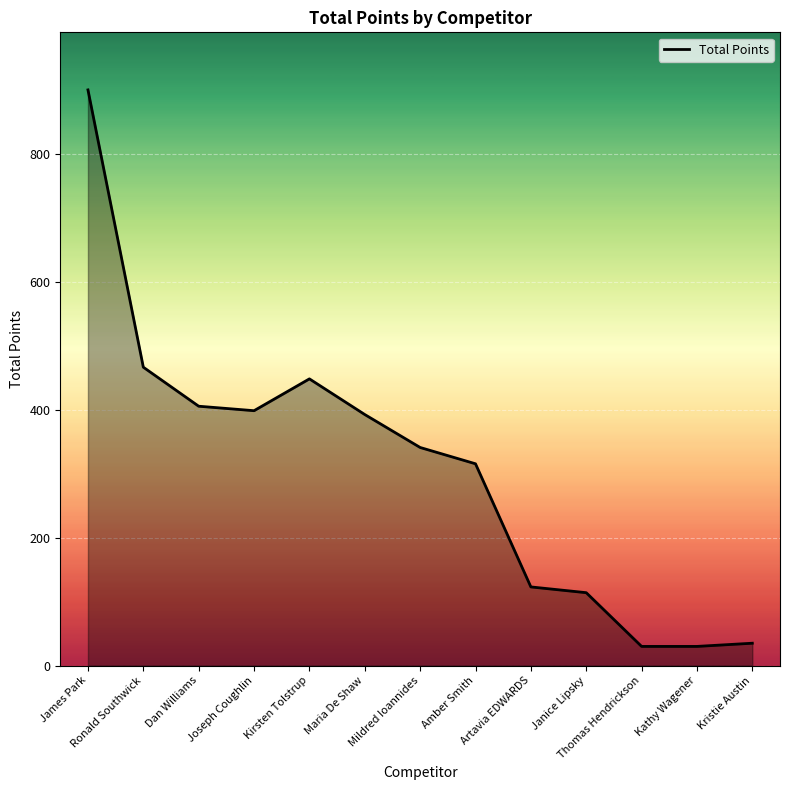

What is the difference between the maximum and minimum values?

870.0